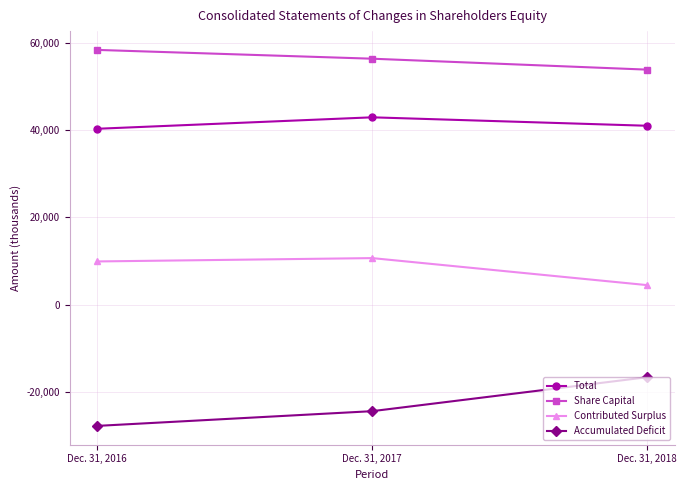

What is the value of the Accumulated Deficit point at the 2nd from the left?

-24468